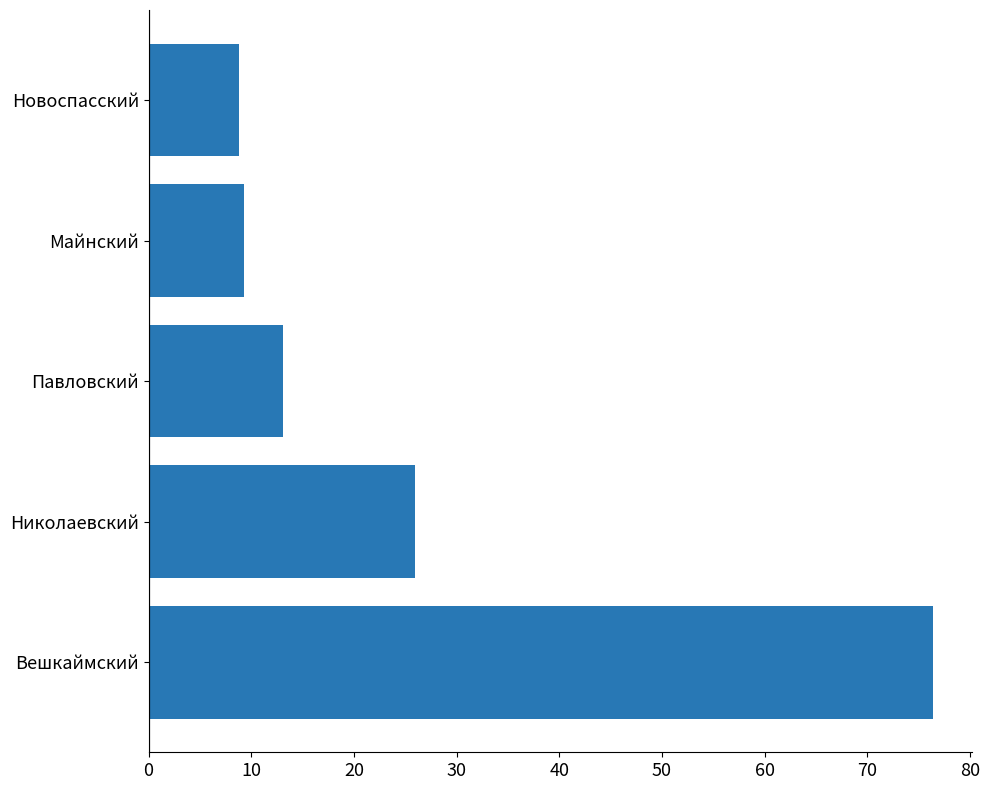

How many bars are there in total?

5